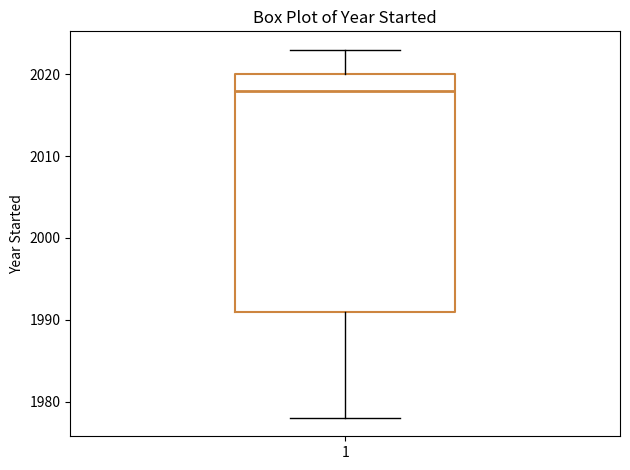

Read this box plot against the y-axis: the position of the median line, the range covered by the box, and the ends of both whiskers. The values are not printed on the chart, so give them approximately, as read against the axis.

median 2018, box 1991 to 2020, whiskers 1978 to 2023